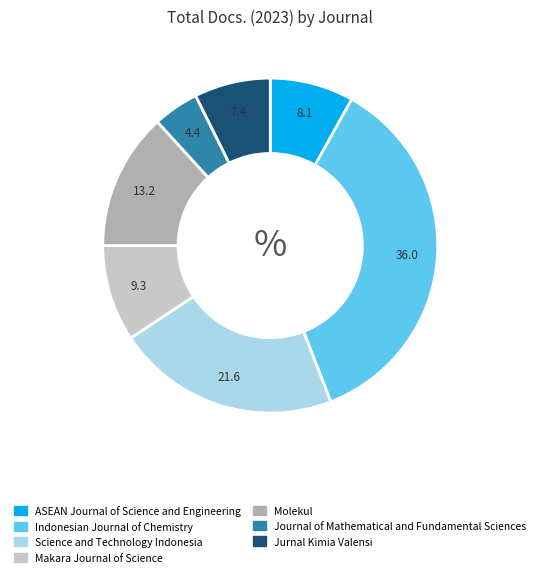

Which category has the biggest portion of the pie?

Indonesian Journal of Chemistry